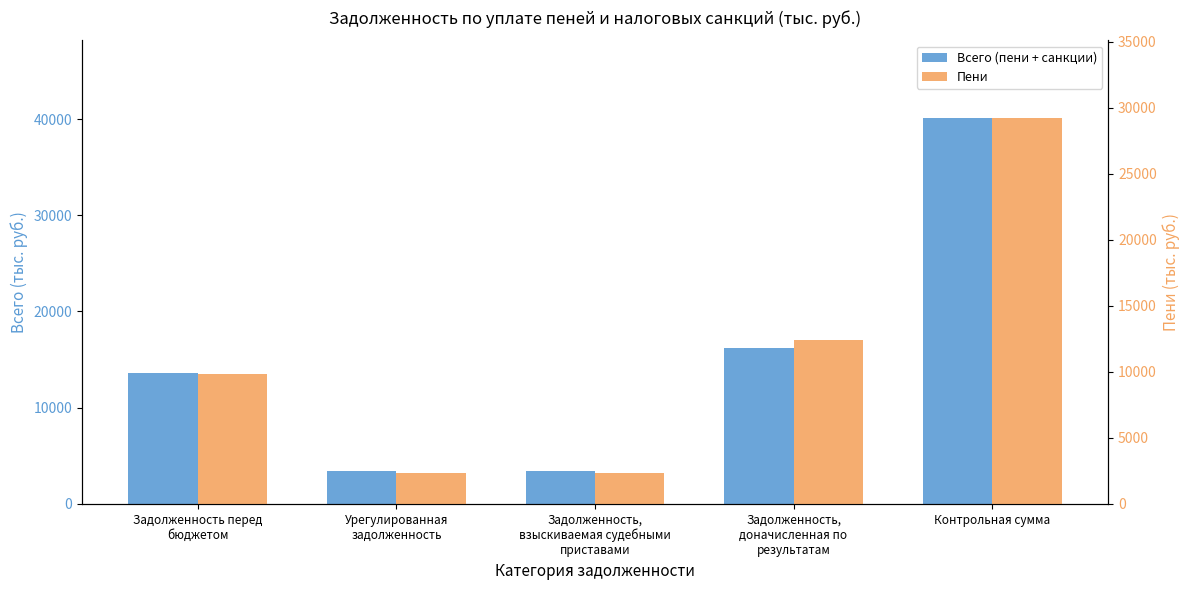

At which label does Пени first exceed 9856?

Задолженность,
доначисленная по
результатам